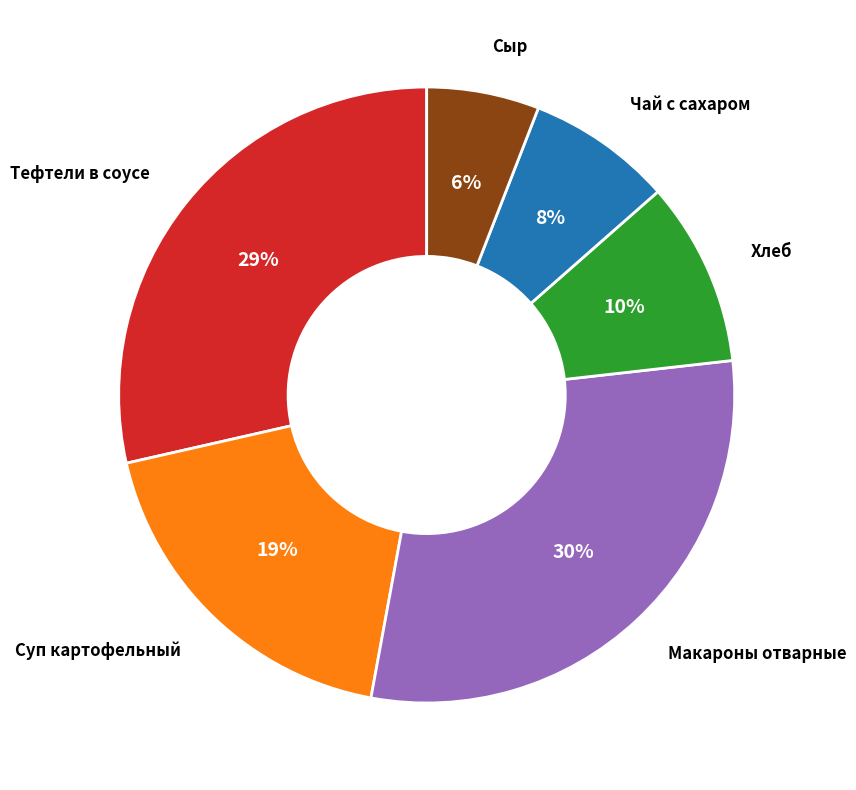

Is there a majority slice in this chart?

No